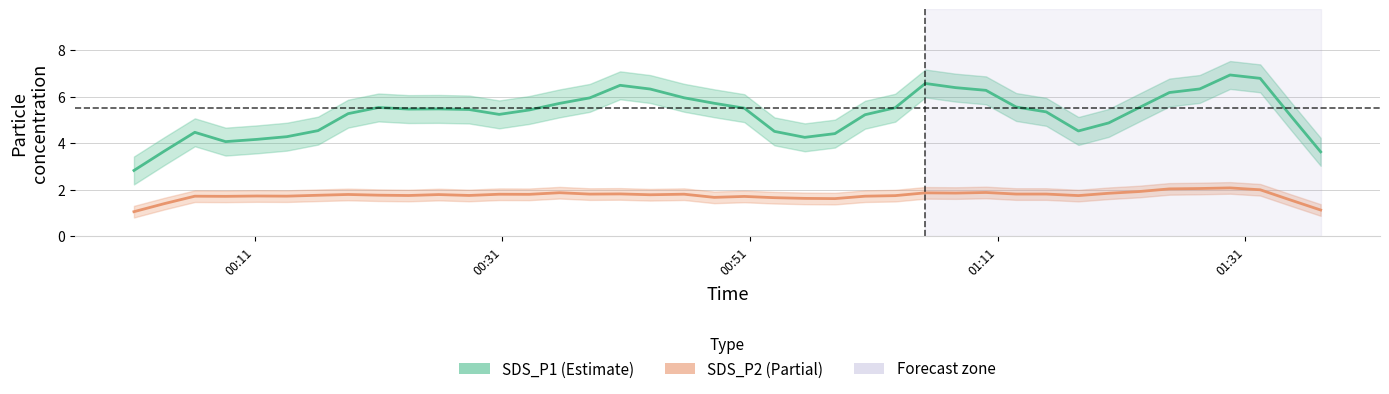

Is it true that SDS_P2 equals 1.0 at 01:11?

False